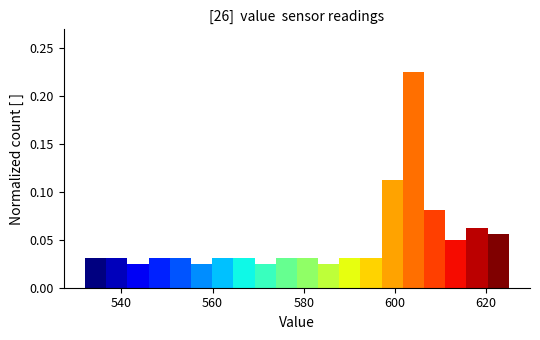

Around what value on the x-axis is the tallest bar? Give the approximate position of its centre, as read against the axis.

604